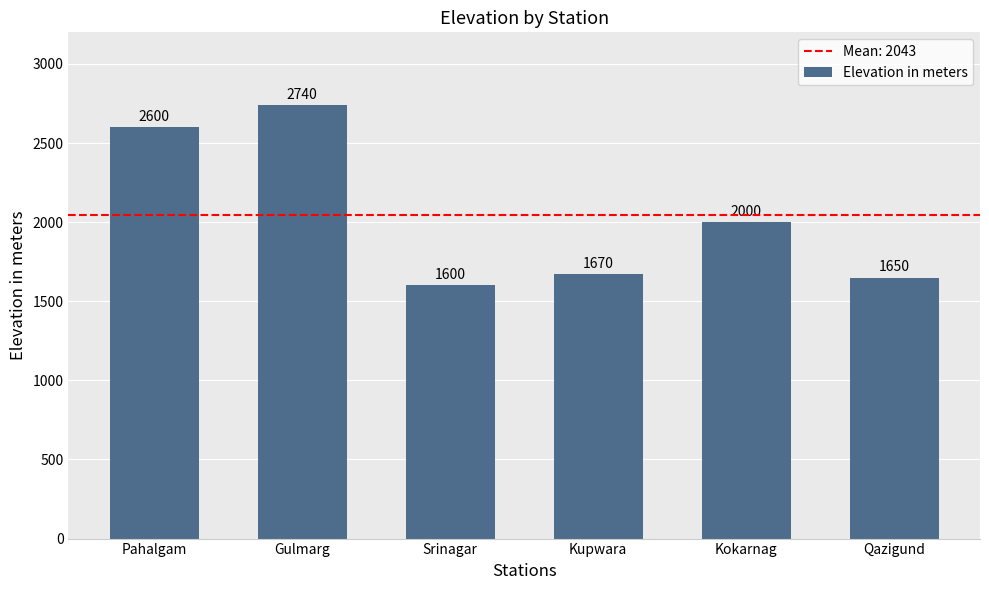

What is the maximum value shown in the chart?

2740